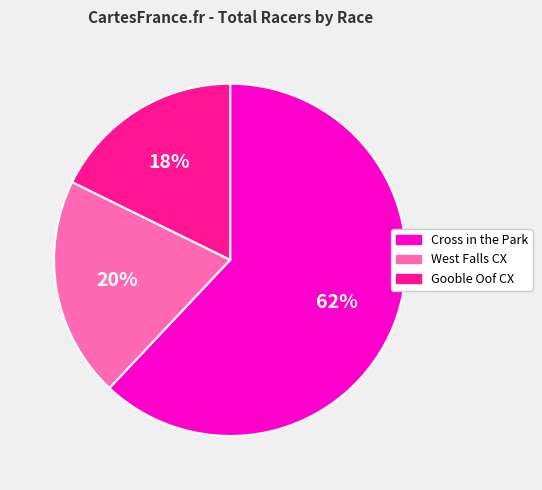

Which slice represents more than half of the pie?

Cross in the Park